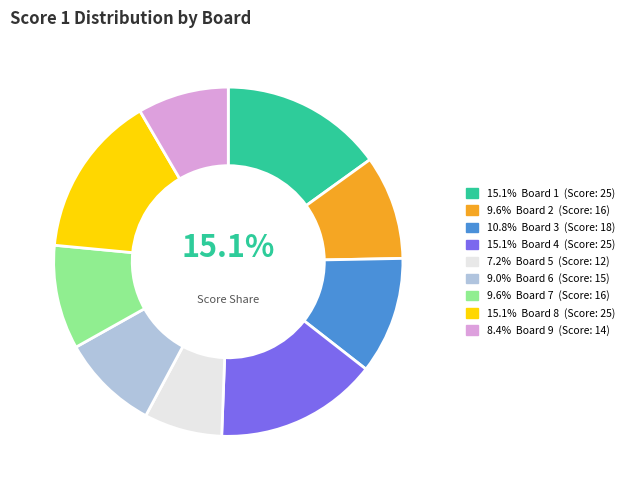

Is there any slice that represents more than half of the pie?

No